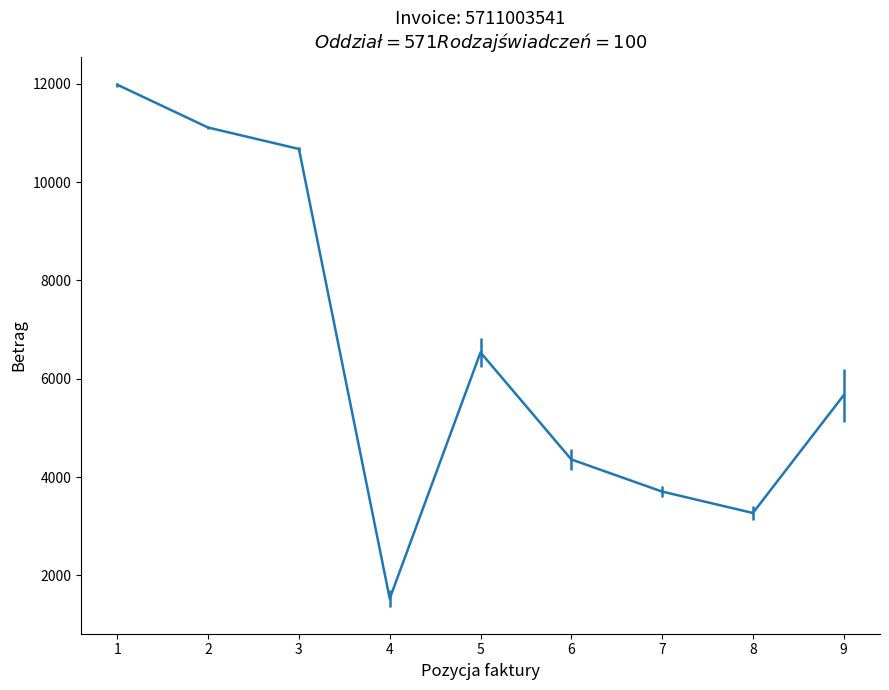

List the labels in order of value, smallest first.

4, 8, 7, 6, 9, 5, 3, 2, 1